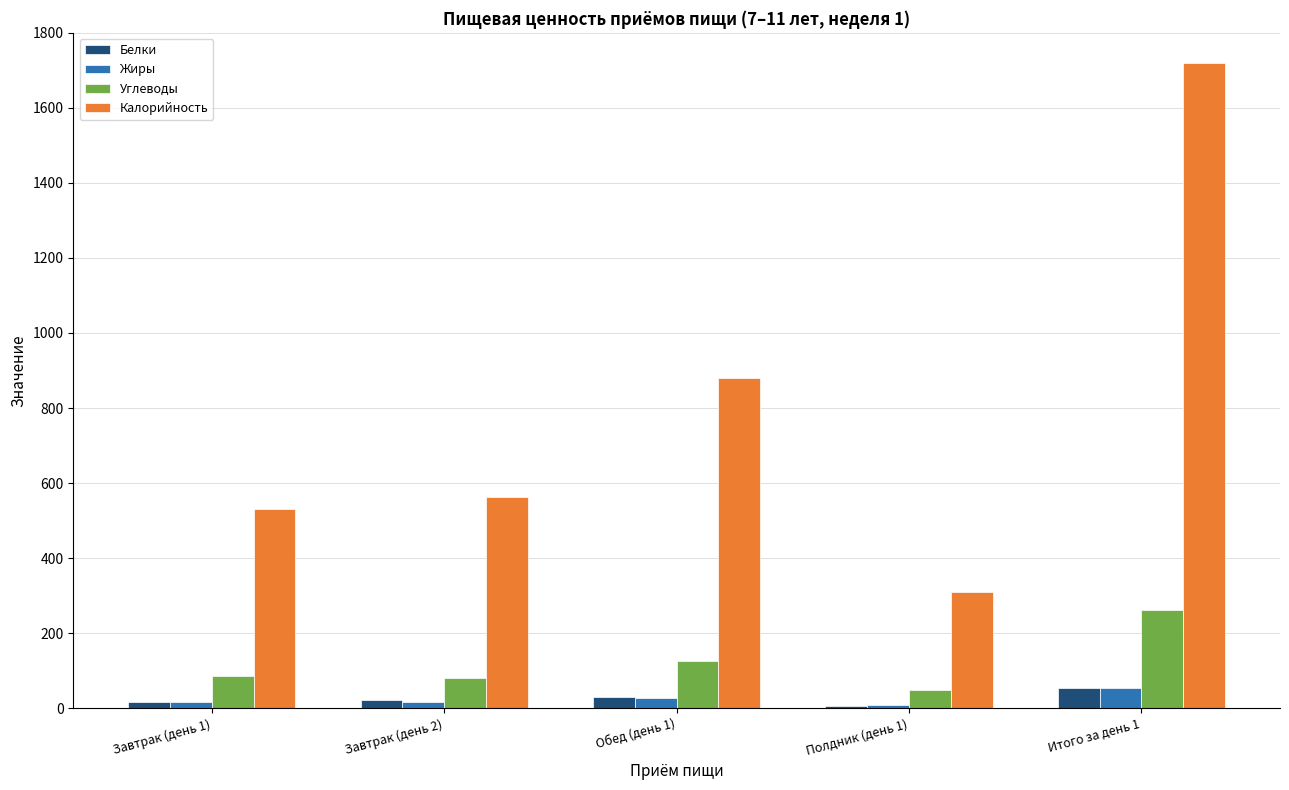

Where is Калорийность nearest to the value 1014?

Обед (день 1)